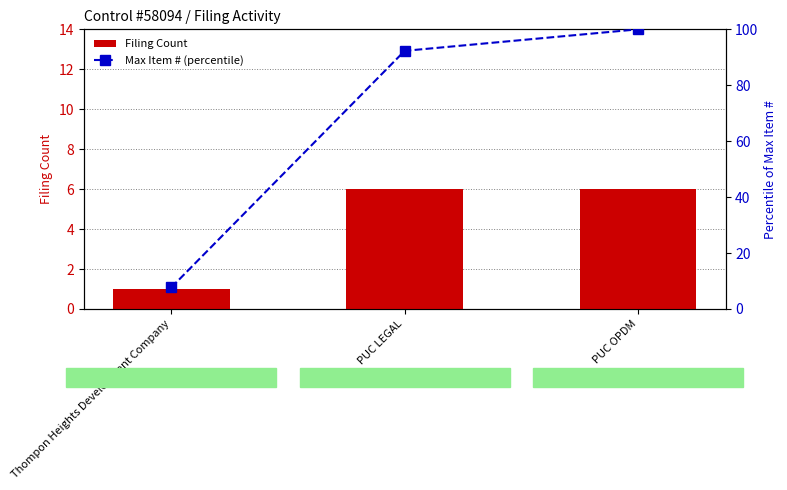

The value of Max Item # (percentile) at Thompon Heights Development Company is 10.5. True or false?

False